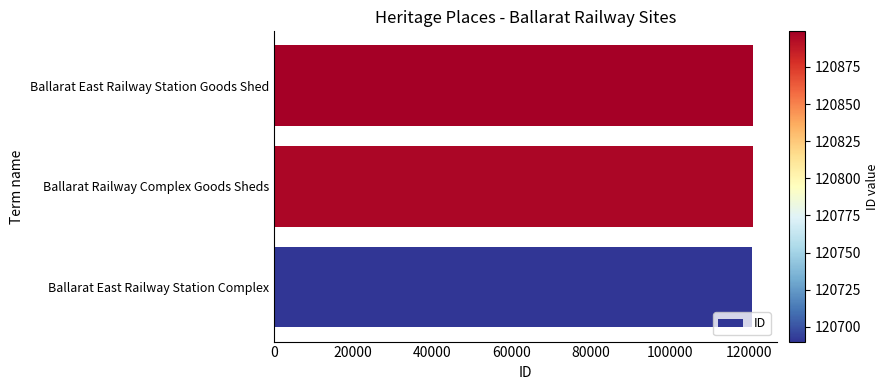

How many bars are there in total?

3